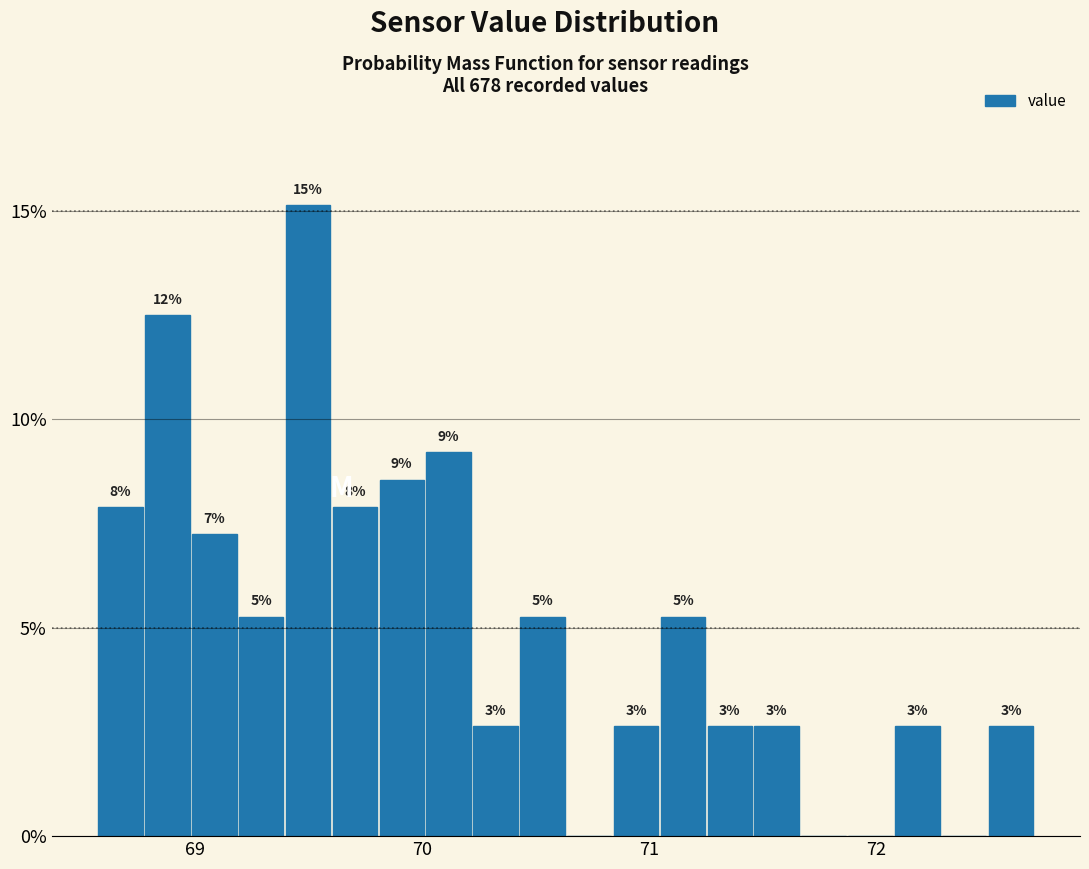

Around what value on the x-axis is the tallest bar? Give the approximate position of its centre, as read against the axis.

69.5